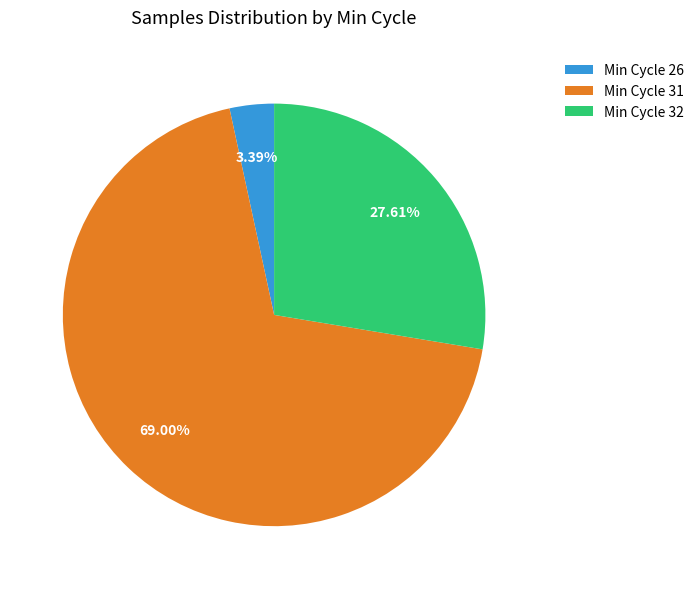

Between Min Cycle 32 and Min Cycle 26, which is larger?

Min Cycle 32